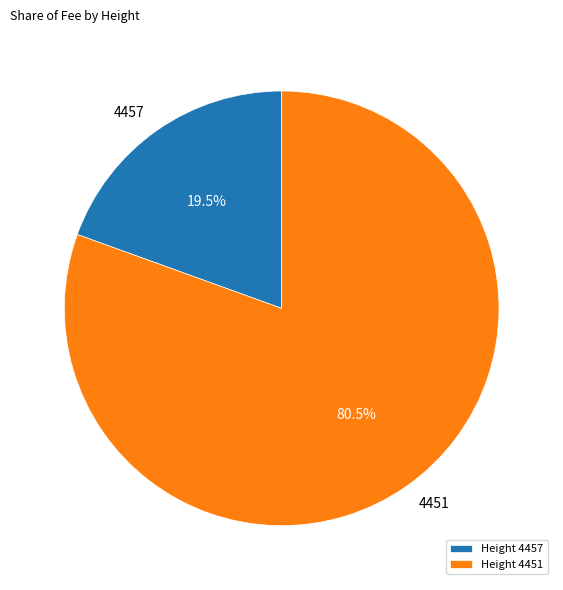

Count the number of slices in the pie.

2